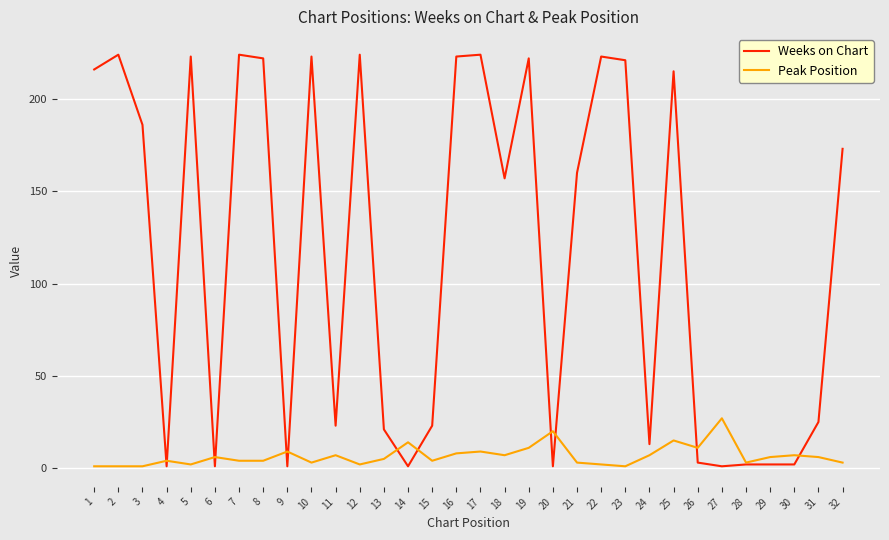

Between 3 and 22, which series saw the biggest shift?

Weeks on Chart